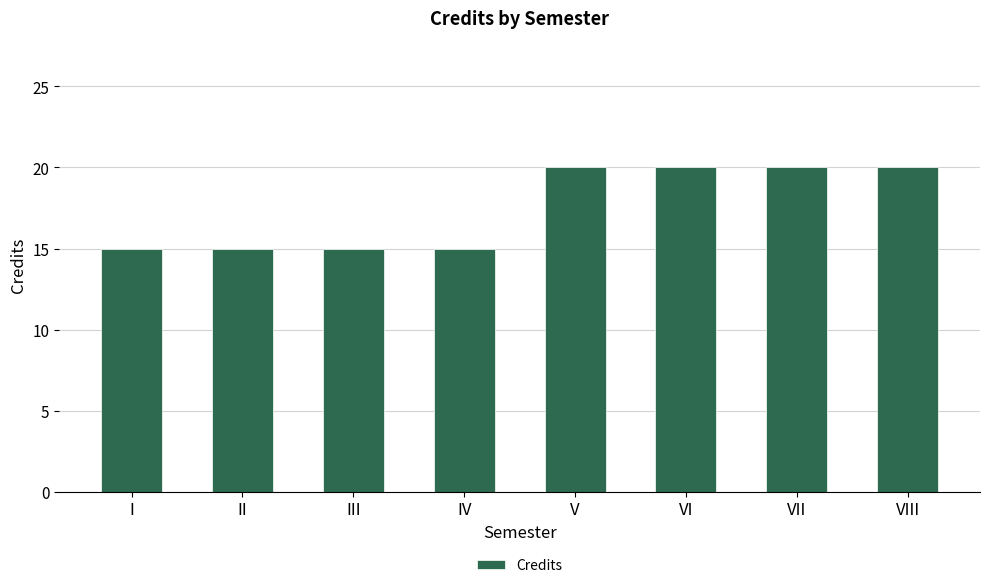

Approximately how many times larger is the value at VIII compared to III?

1.3